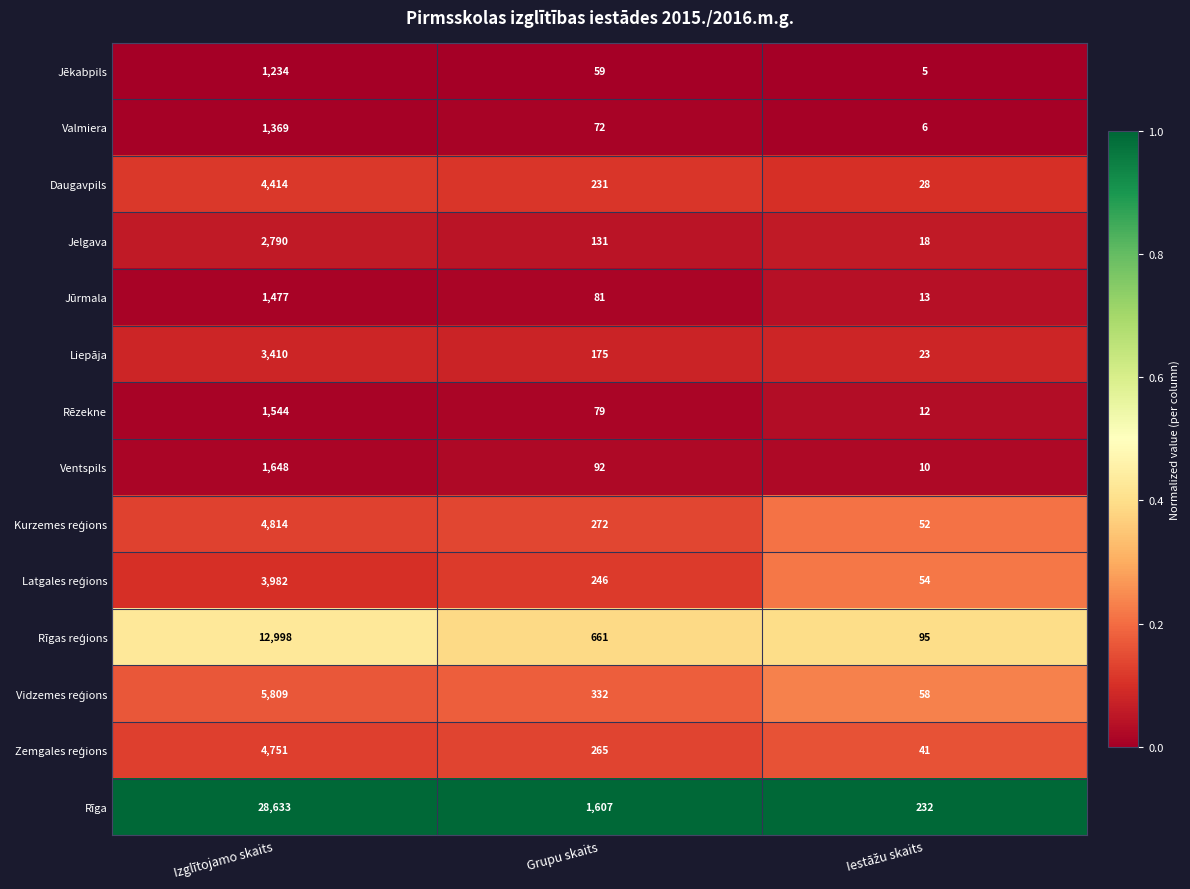

What is the total value across all series at Izglītojamo skaits?

78873